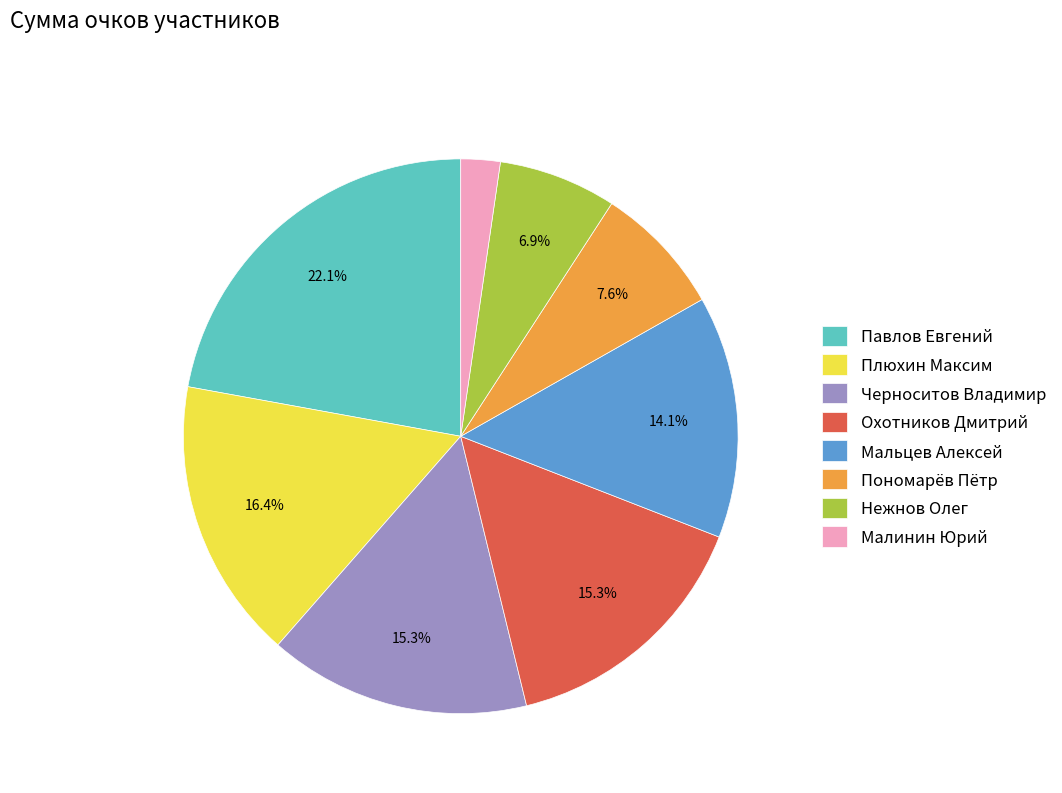

Which slice is the largest?

Павлов Евгений